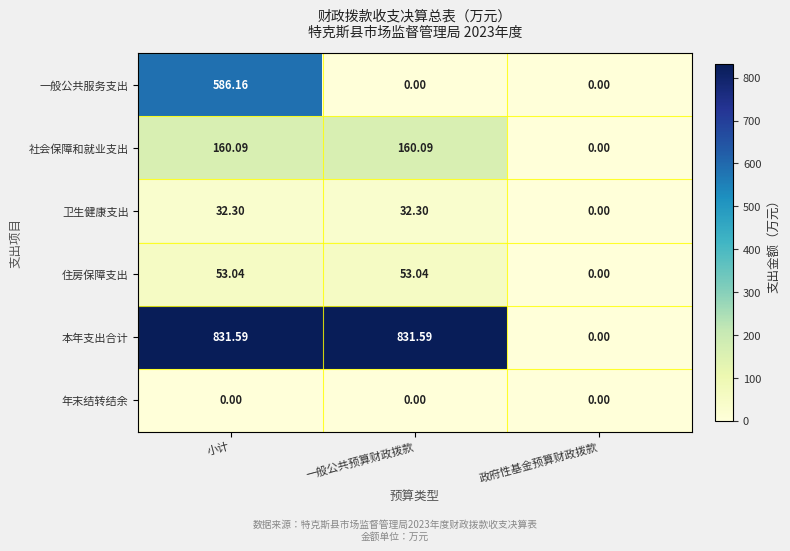

Is the value of 一般公共服务支出 at 小计 greater than the value of 卫生健康支出 at 政府性基金预算财政拨款?

Yes